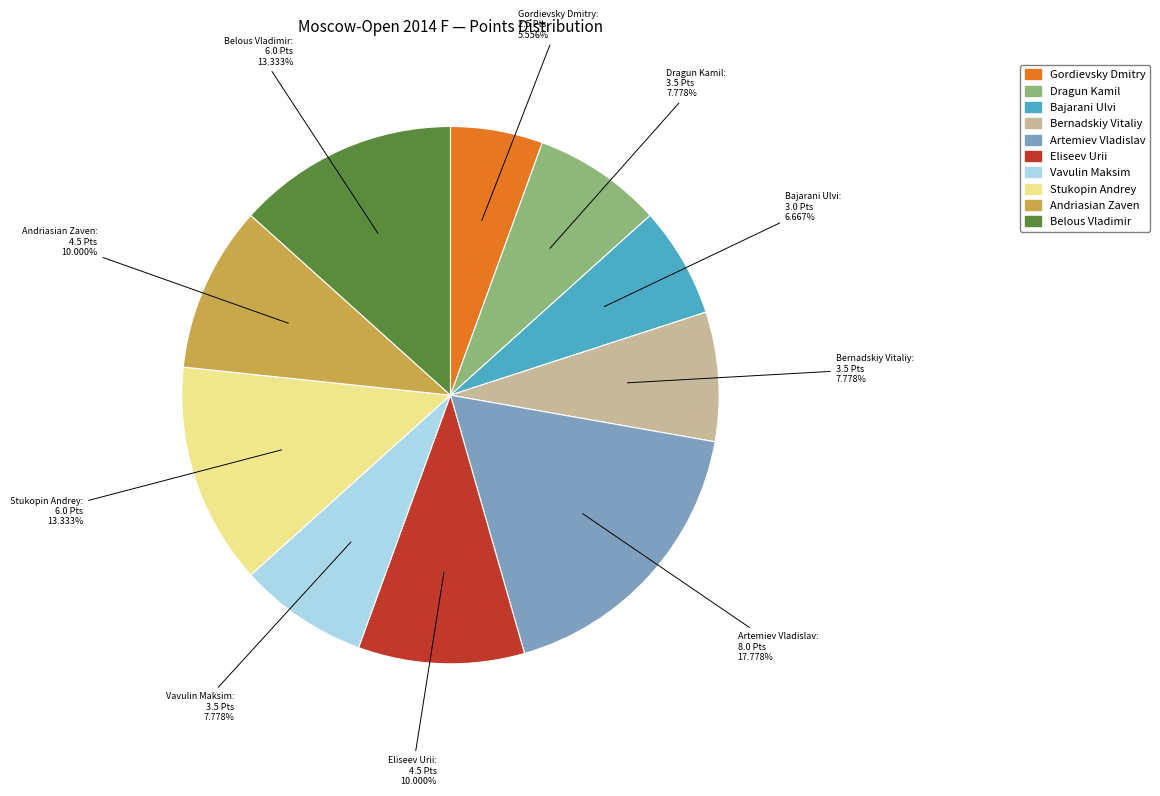

Combined, do Bernadskiy Vitaliy and Belous Vladimir account for over 50%?

No